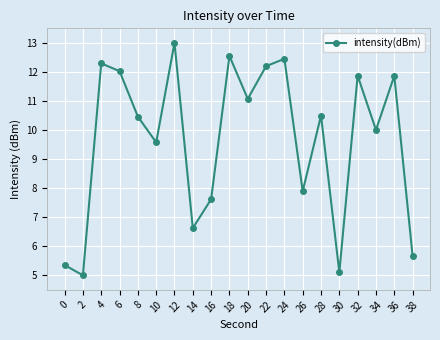

What is the change in value from 4 to 32?

-0.4